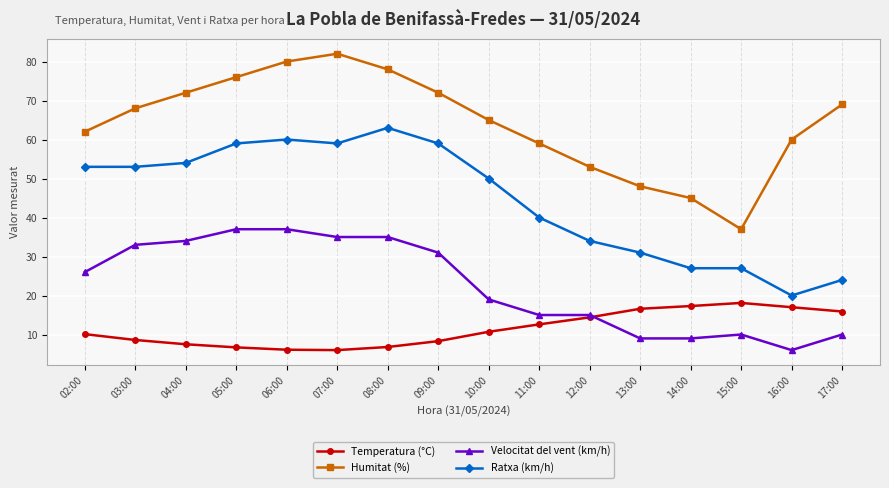

True or false: Ratxa (km/h) and Velocitat del vent (km/h) cross at least once.

False